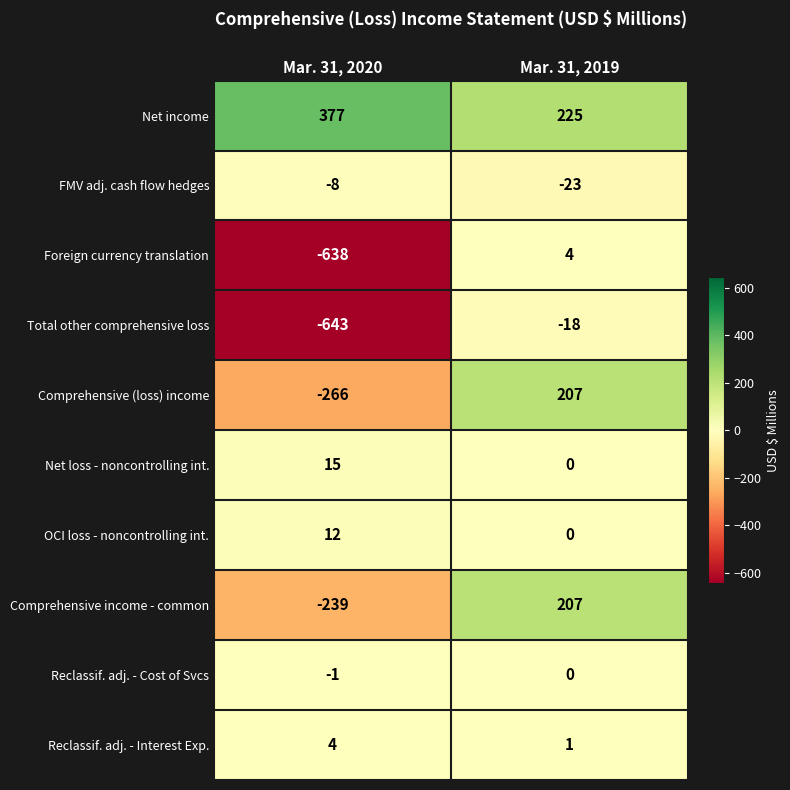

What is the sum of the Total other comprehensive loss values at Mar. 31, 2020 and Mar. 31, 2019?

-661